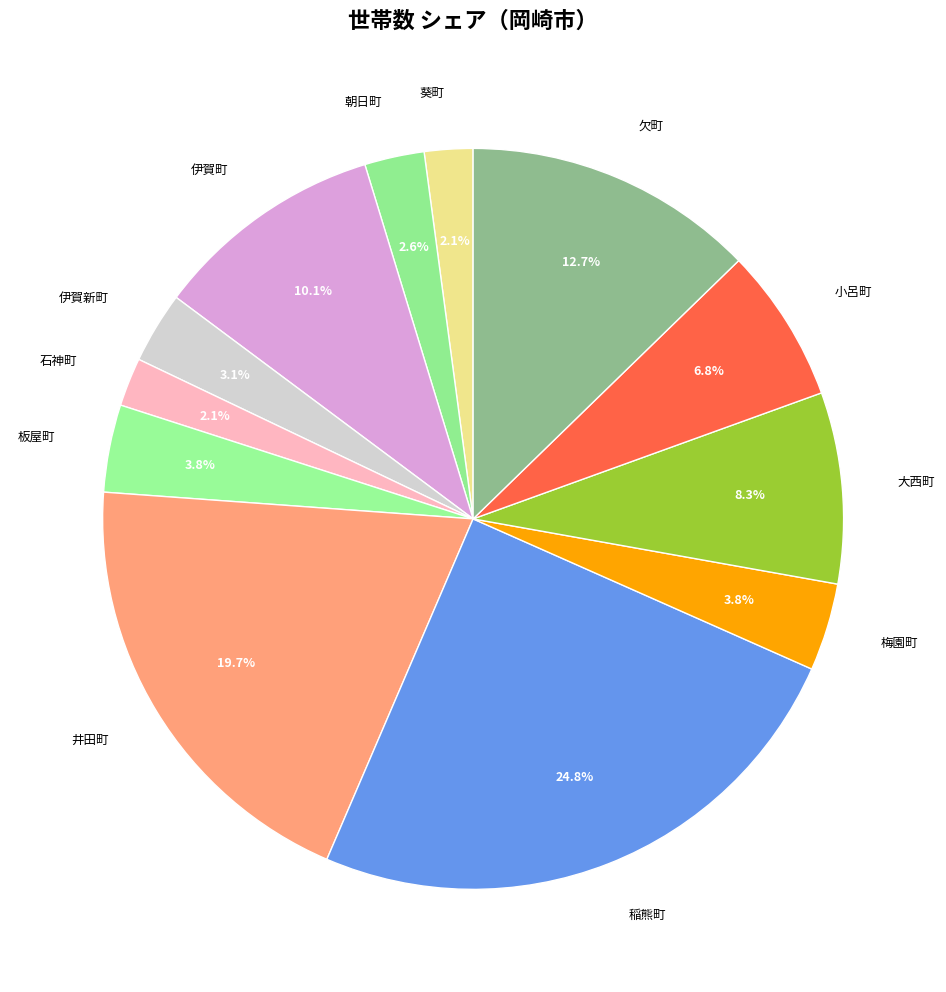

To the nearest percent, what is the difference between the 伊賀町 and 欠町 slice percentages?

3%